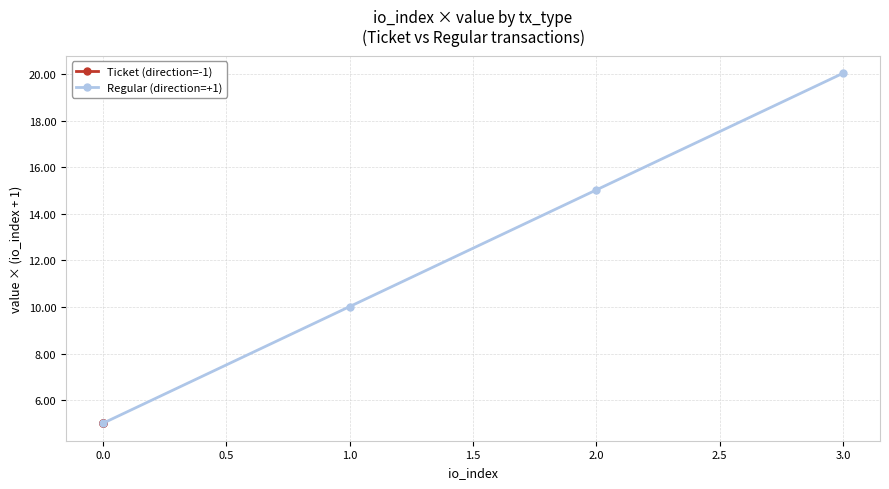

What is the average value of the Regular (direction=+1) series?

12.5